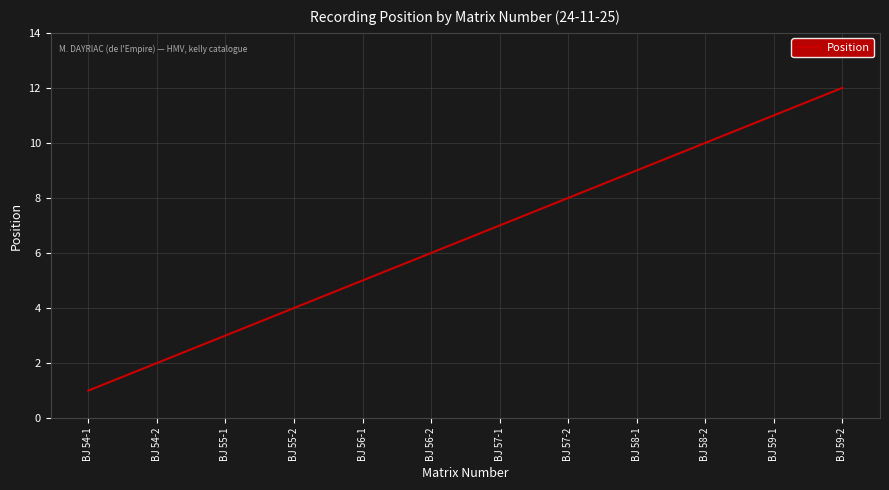

True or false: the data shows 8 at BJ 57-2.

True